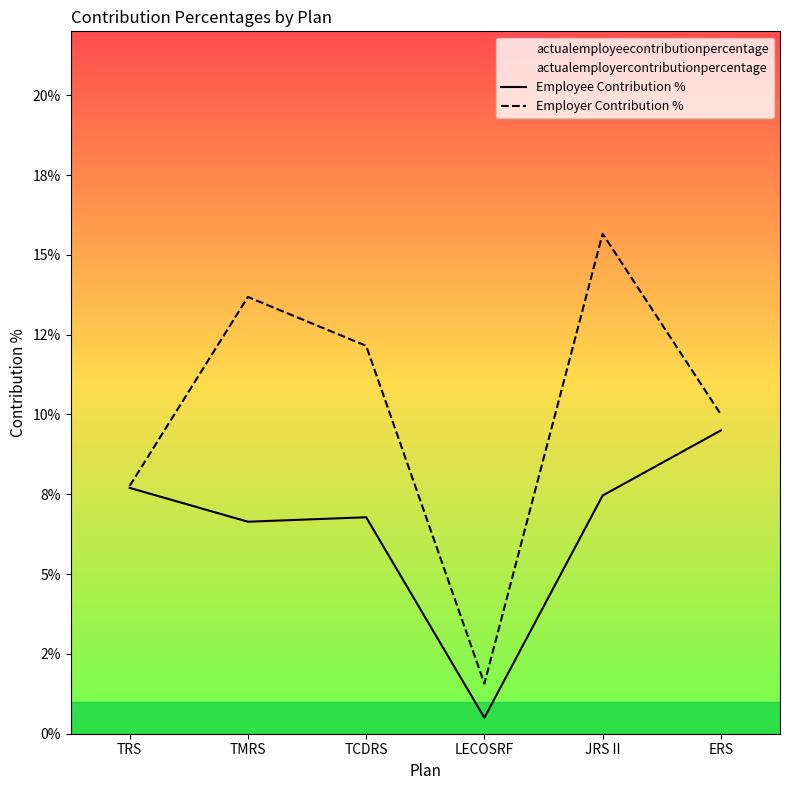

True or false: Employee Contribution % and Employer Contribution % intersect in this chart.

False